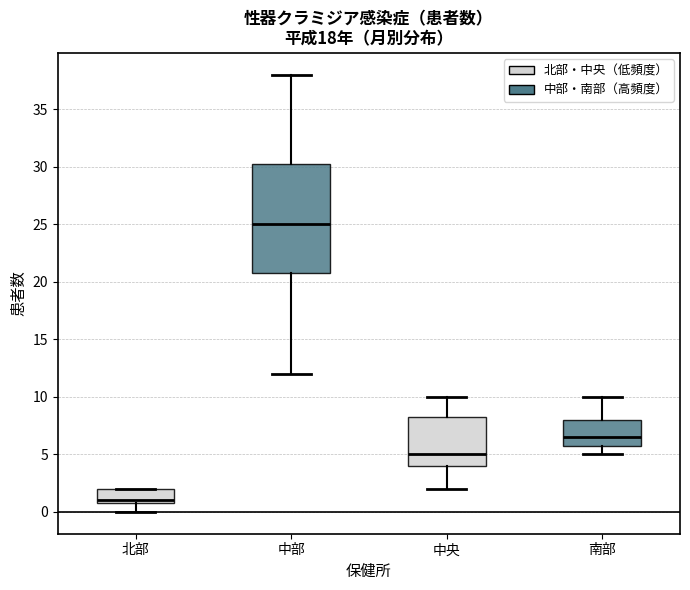

Reading left to right, read every box against the y-axis: the position of its median line, the range the box covers, and the ends of its whiskers. The values are not printed on the chart, so give them approximately, as read against the axis.

北部: median 1.0 (just above the box's lower edge), box 1.0 to 2.0, whiskers 0.0 to 2.0
中部: median 25.0, box 21.0 to 30.5, whiskers 12.0 to 38.0
中央: median 5.0, box 4.0 to 8.5, whiskers 2.0 to 10.0
南部: median 6.5, box 6.0 to 8.0, whiskers 5.0 to 10.0